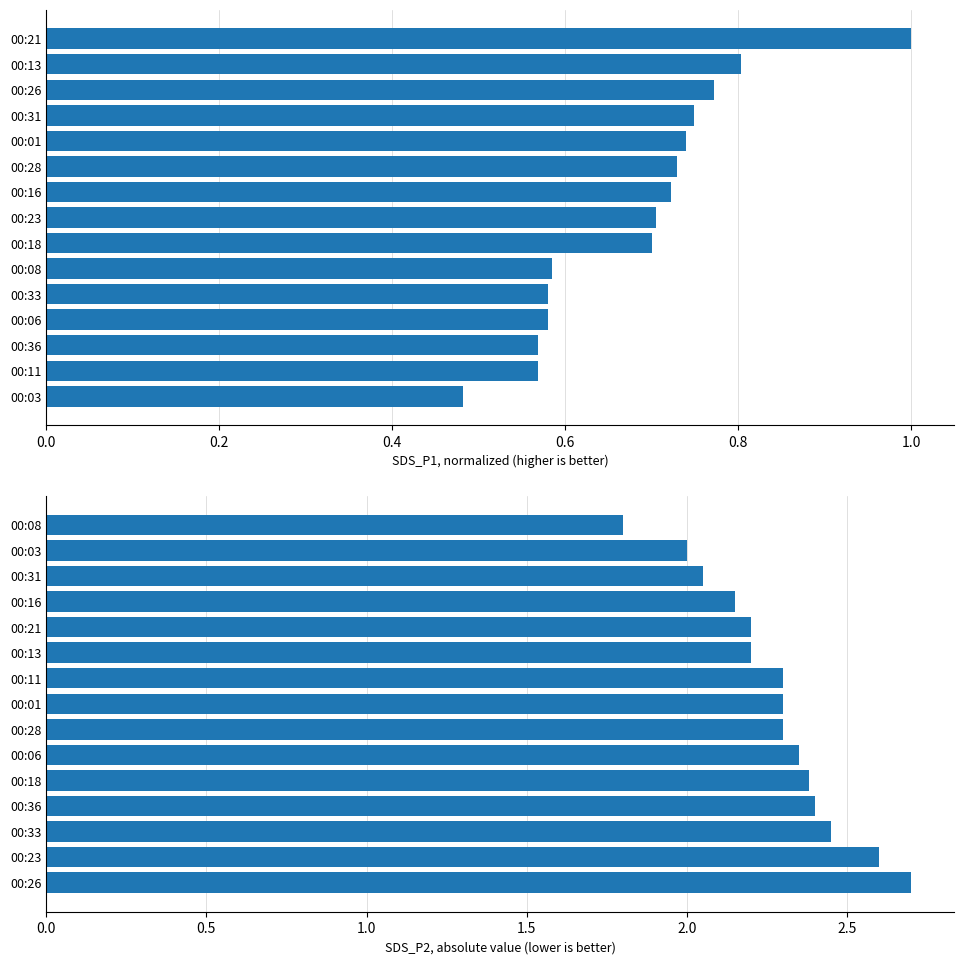

What is the maximum value for SDS_P2?

2.7